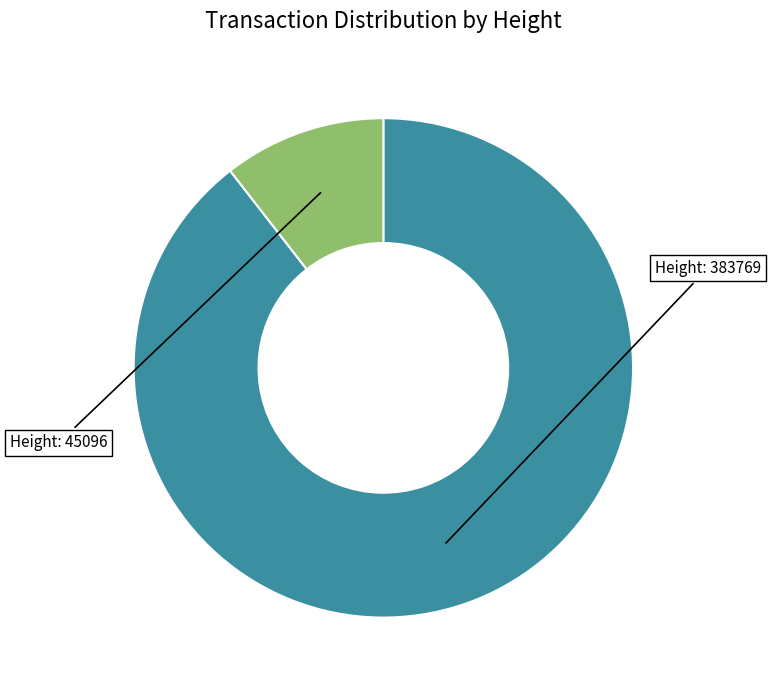

Is there any slice that represents more than half of the pie?

Yes